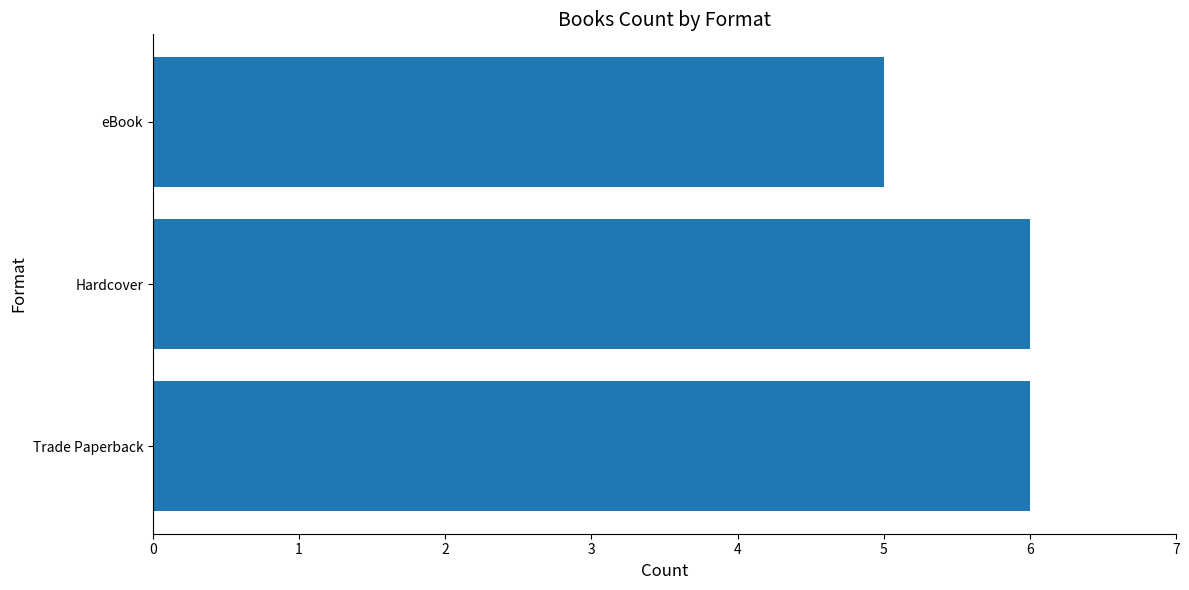

Reading top to bottom, transcribe all the data shown in this chart.

eBook=5	Hardcover=6	Trade Paperback=6